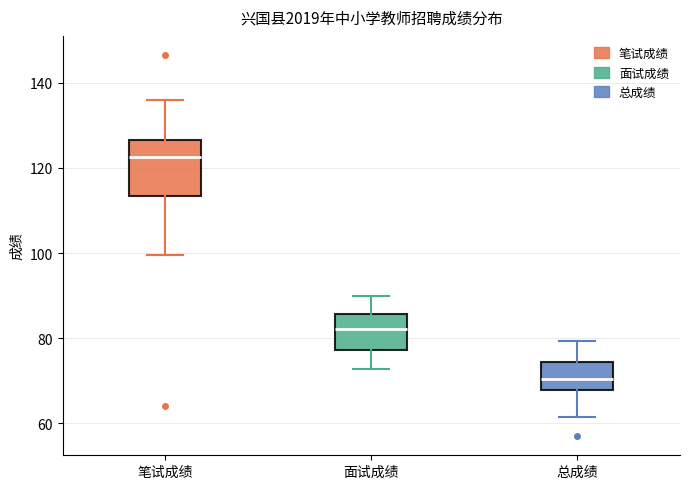

Reading left to right, transcribe this box plot: for each box, give where its median line is, the range the box spans, and where its two whiskers end, as read against the y-axis. The values are not printed on the chart, so give them approximately, as read against the axis.

笔试成绩: median 122, box 114 to 126, whiskers 100 to 136
面试成绩: median 82, box 78 to 86, whiskers 72 to 90
总成绩: median 70, box 68 to 74, whiskers 62 to 80